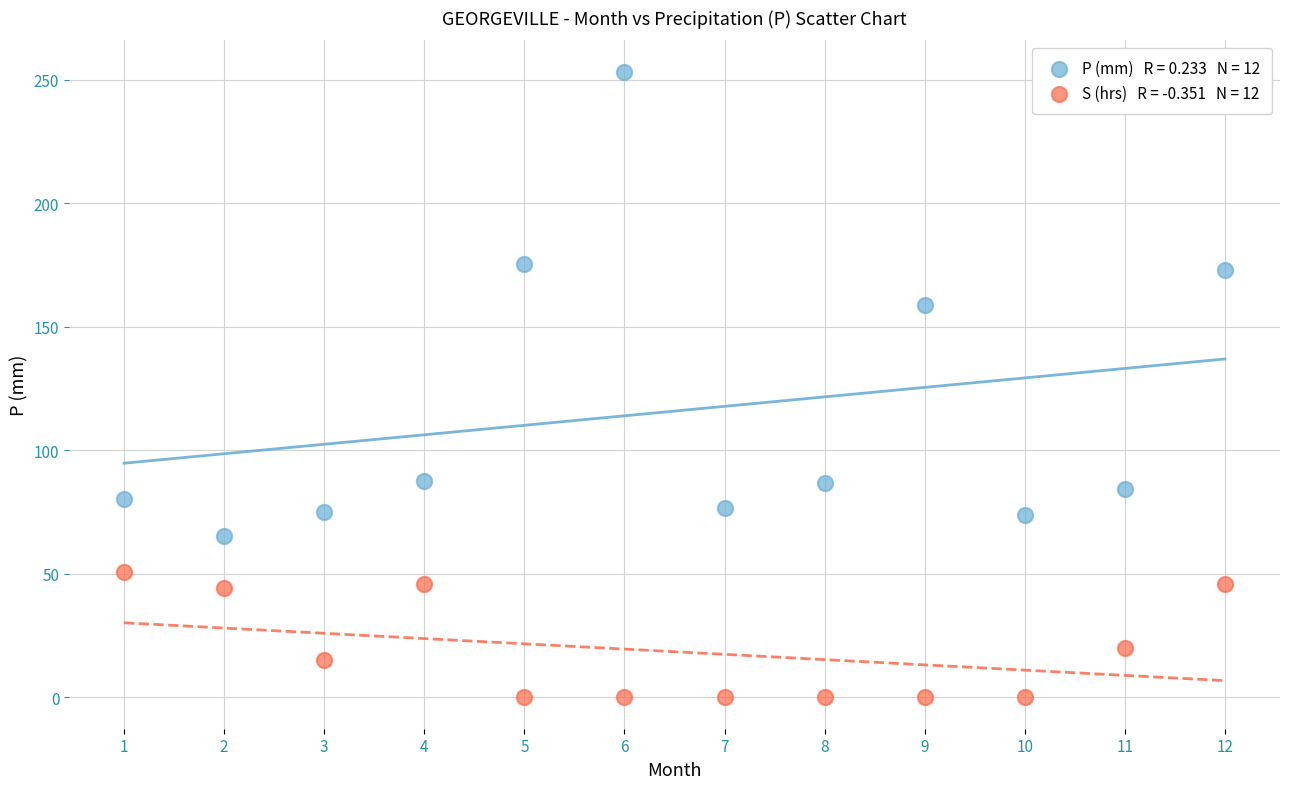

Across all series, what Y value is closest to 126?

158.7